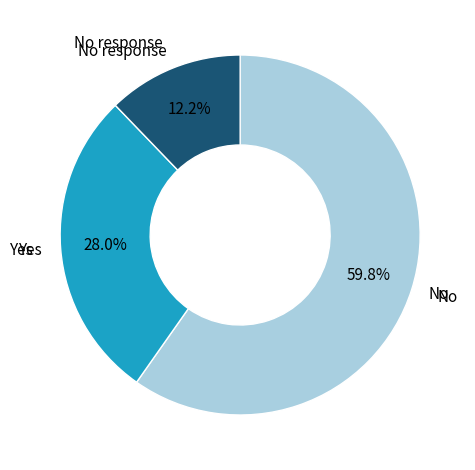

Is there a majority slice in this chart?

Yes